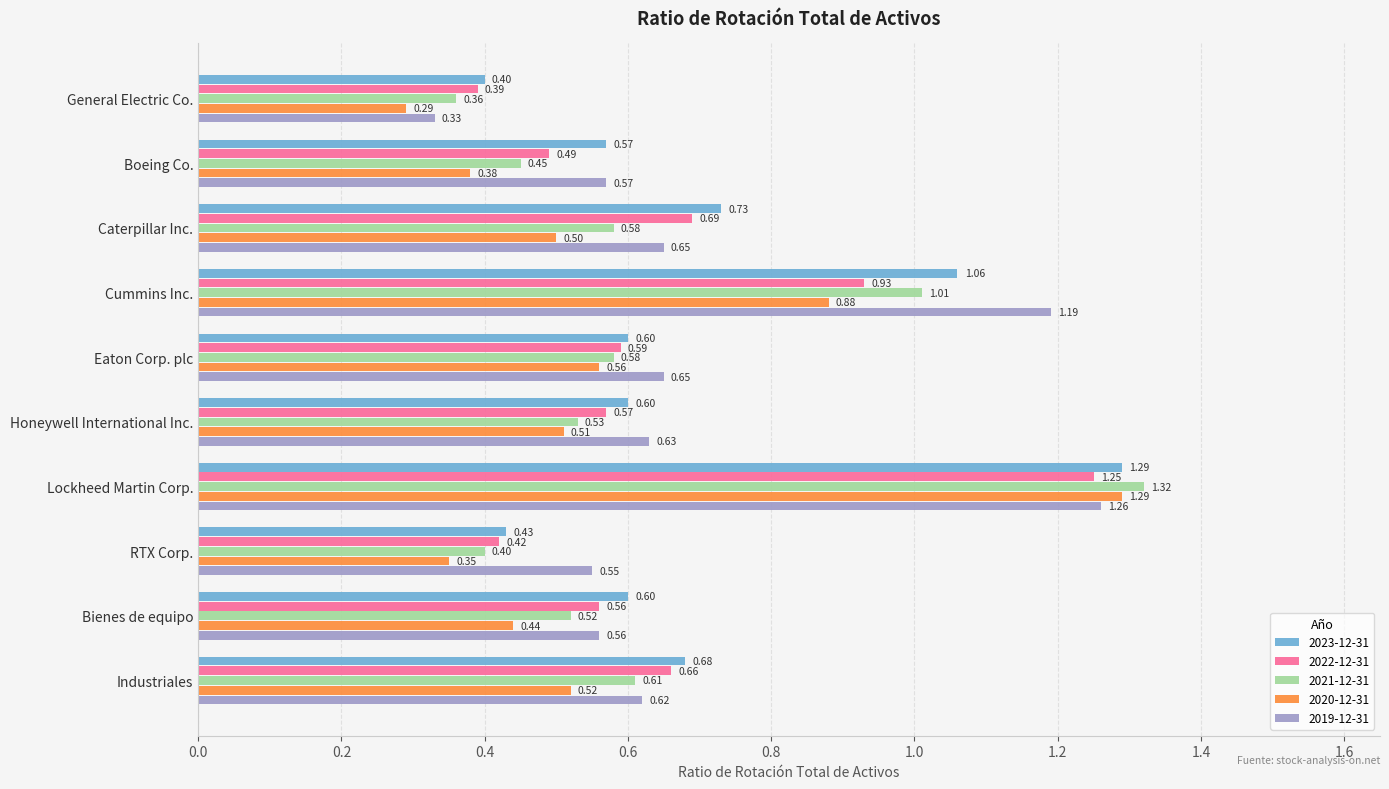

What are all the series names shown in the legend?

2023-12-31, 2022-12-31, 2021-12-31, 2020-12-31, 2019-12-31